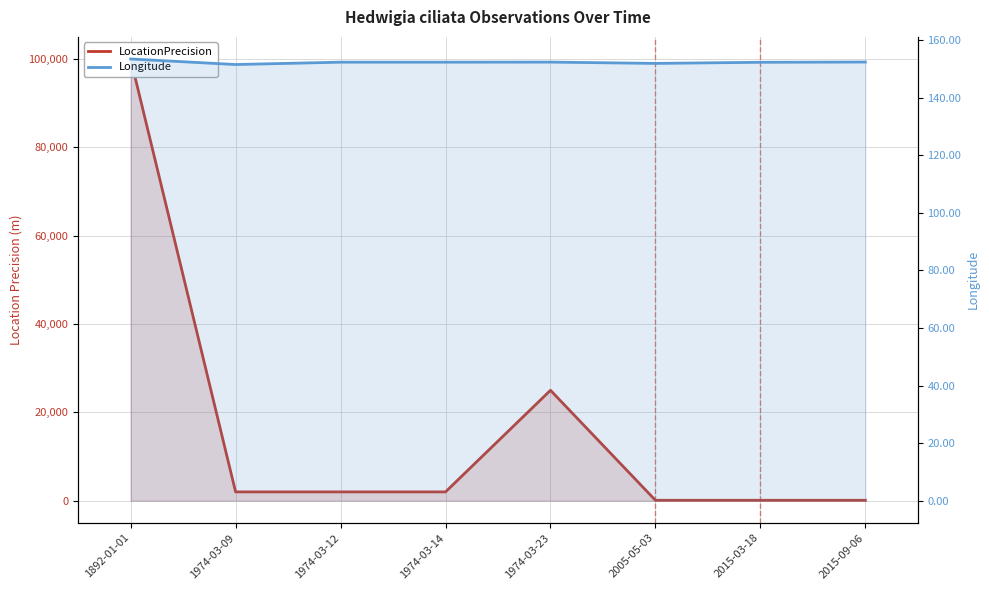

How many interior local peaks does the LocationPrecision series have?

1